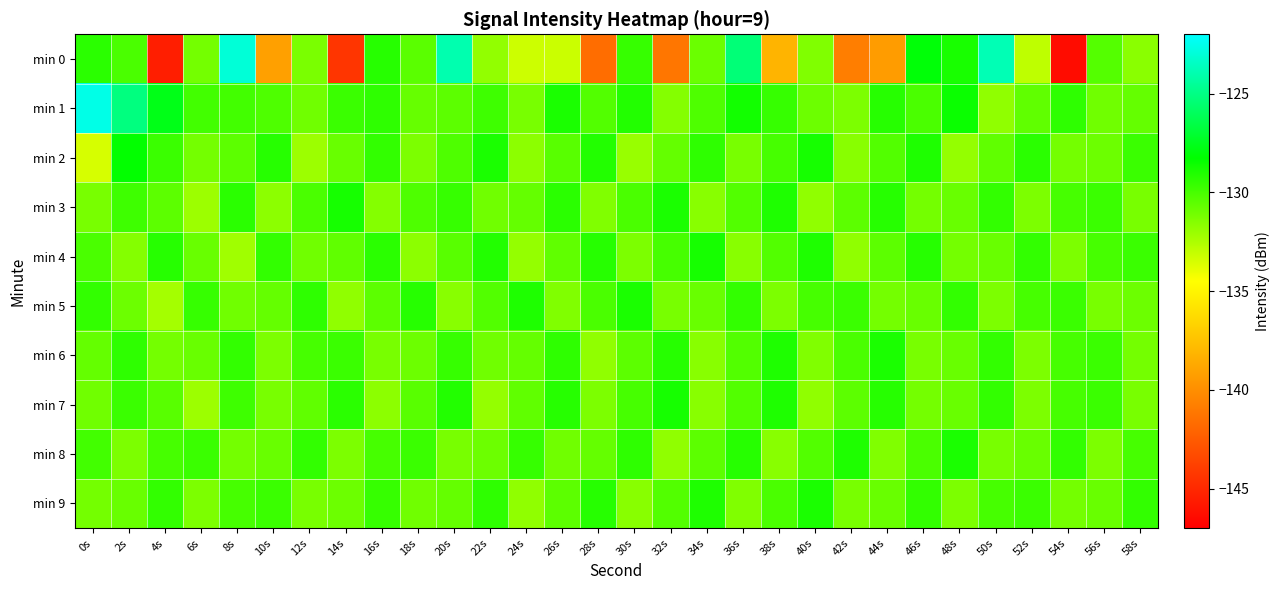

Which series has the largest range (max minus min)?

min 0